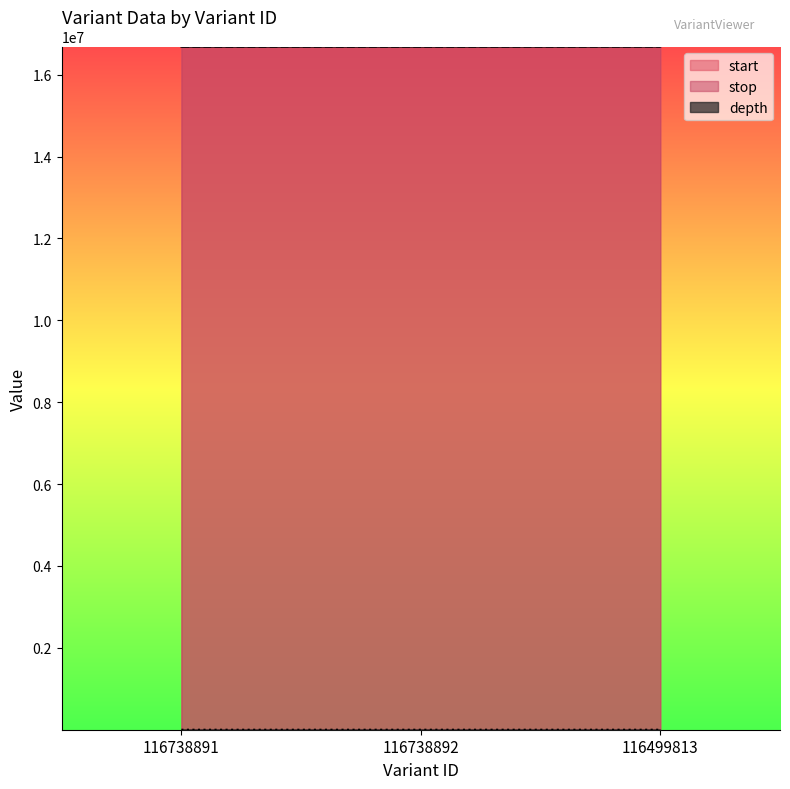

The value of depth at 116738892 is 15. True or false?

False